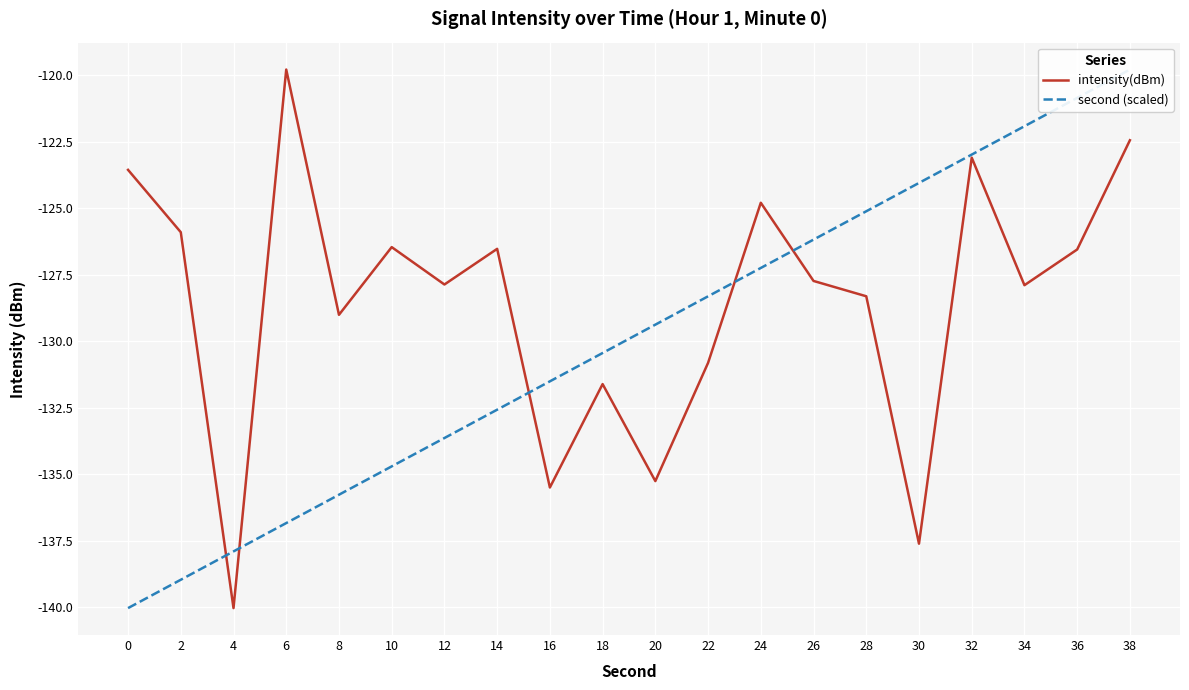

What is the difference between the highest and lowest values at 34?

6.0